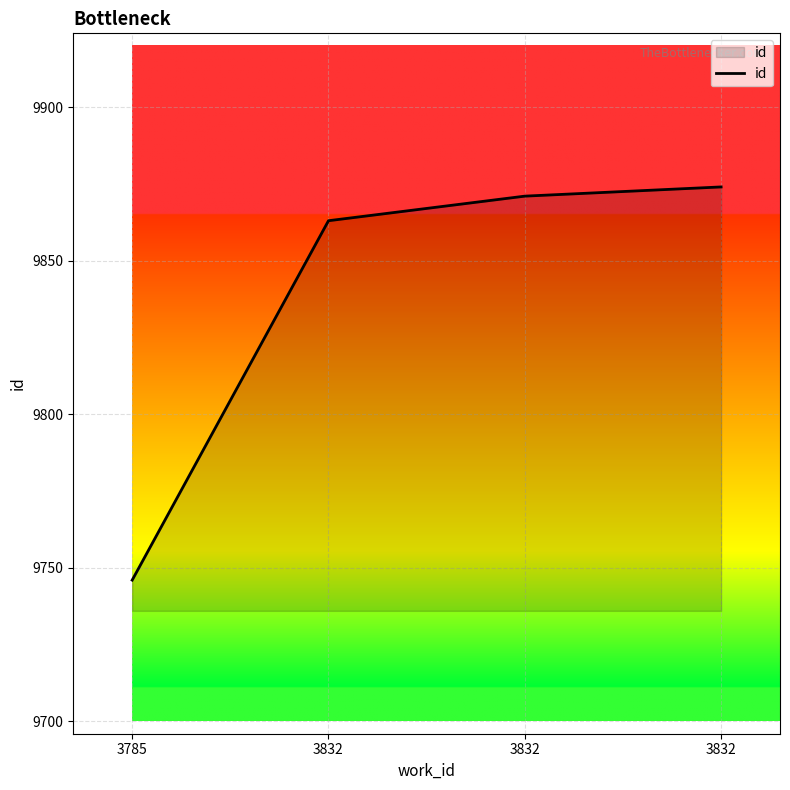

At which label does the data first exceed 9871?

3832